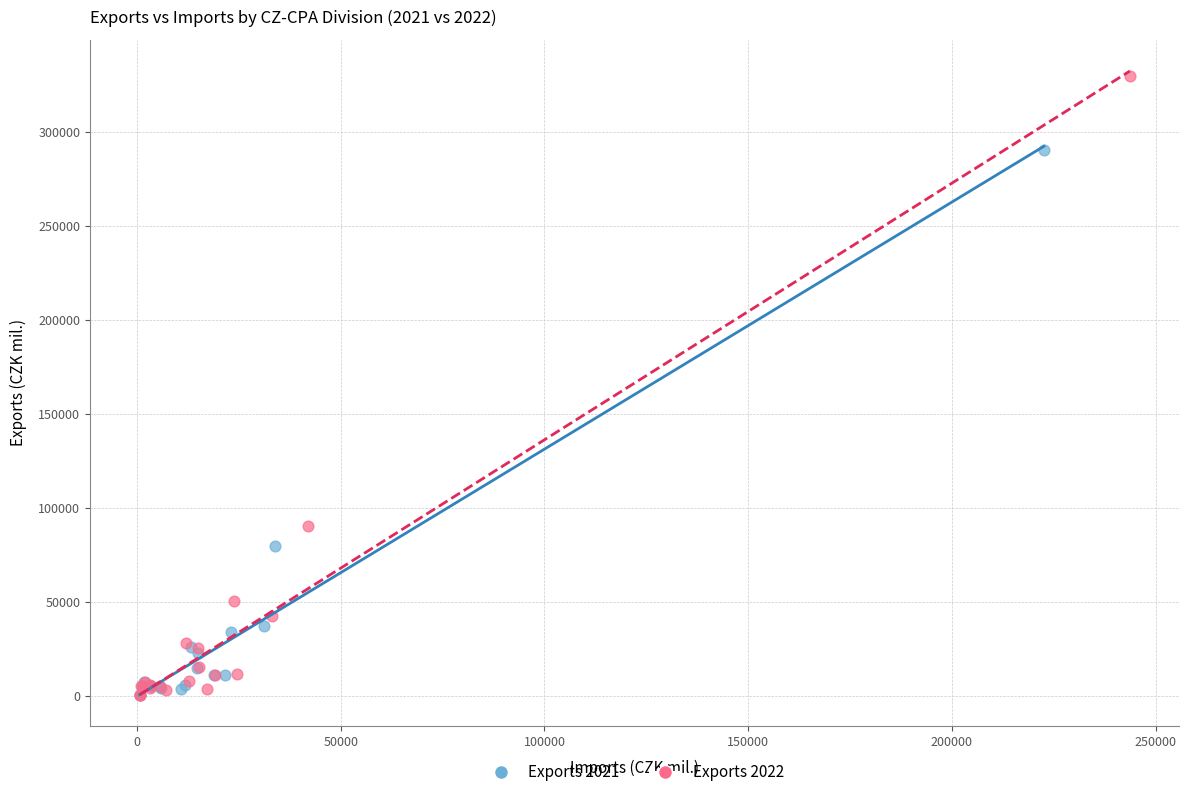

Which series has the largest Y range (max minus min)?

Exports 2022